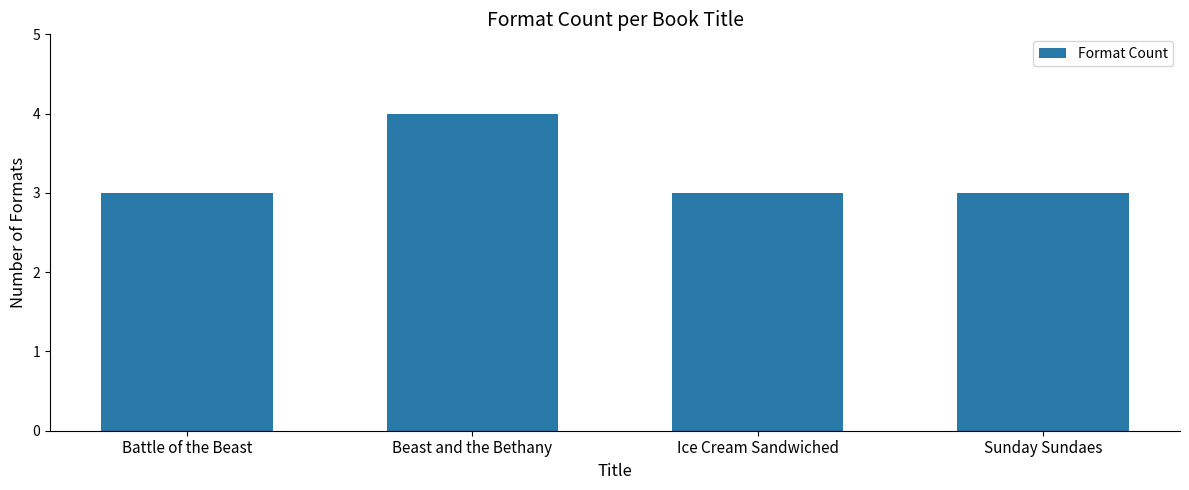

What is the label of the 2nd bar from the left?

Beast and the Bethany